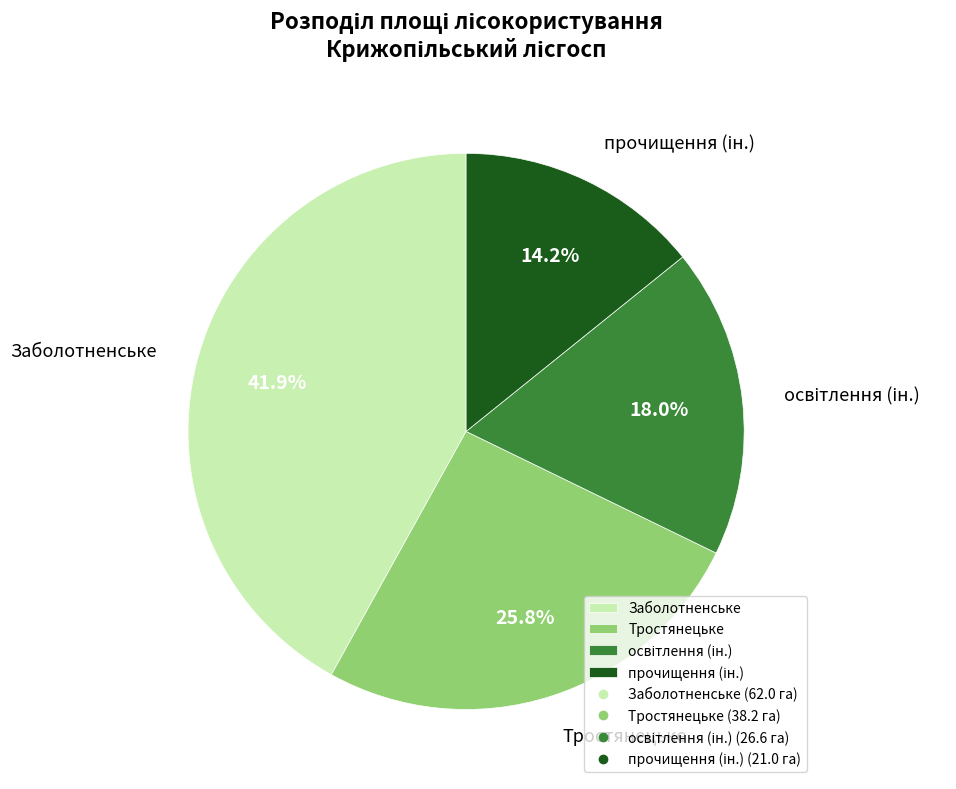

Is there a majority slice in this chart?

No